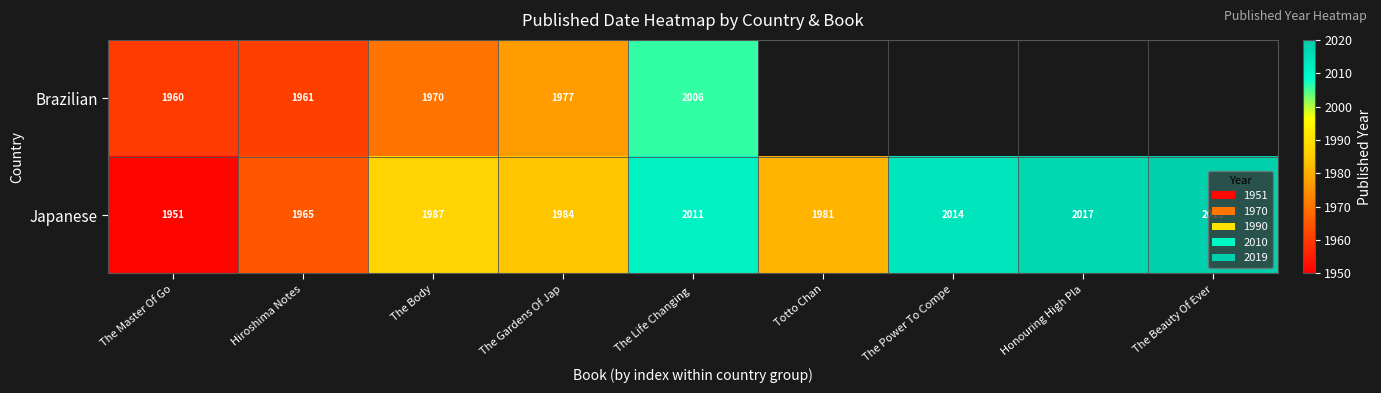

At which label is Japanese closest to 1985?

The Gardens Of Jap